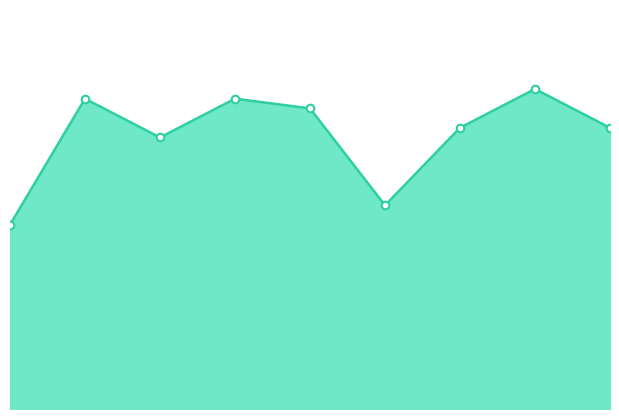

Is the value of points at 2 greater than the value of trend at 8?

No